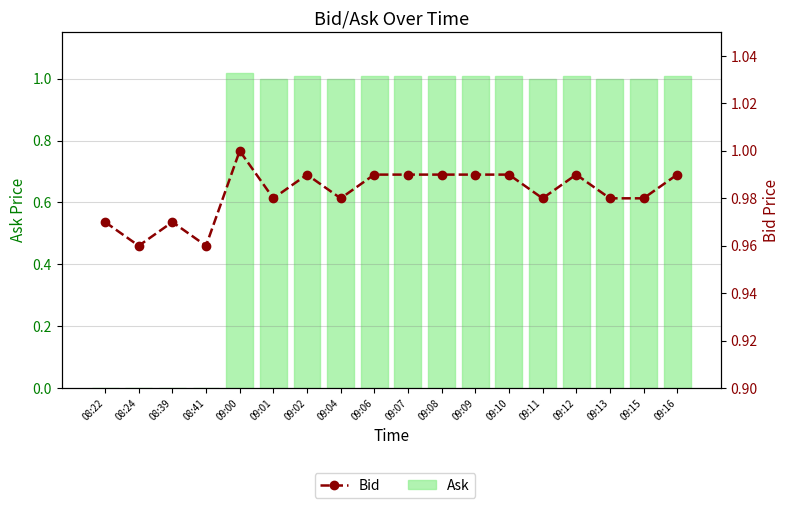

Reading left to right, transcribe all the data shown in this chart.

Ask: 0.0	0.0	0.0	0.0	1.0	1.0	1.0	1.0	1.0	1.0	1.0	1.0	1.0	1.0	1.0	1.0	1.0	1.0
Bid: 1.0	1.0	1.0	1.0	1.0	1.0	1.0	1.0	1.0	1.0	1.0	1.0	1.0	1.0	1.0	1.0	1.0	1.0